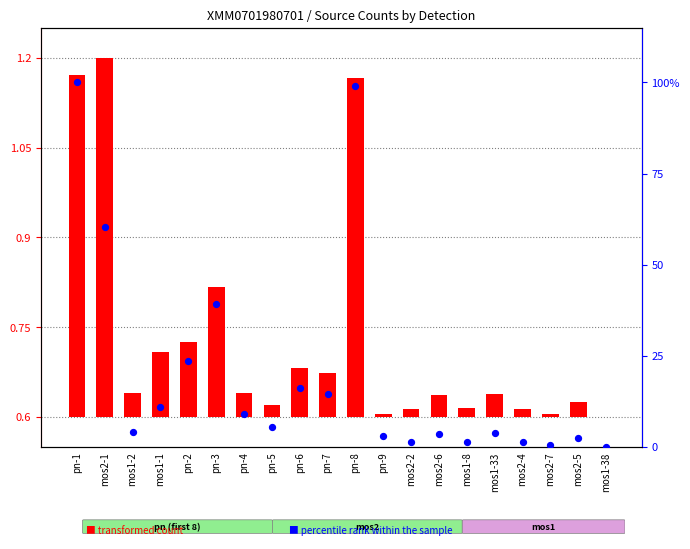

Which series has the largest total across all categories?

percentile rank within the sample